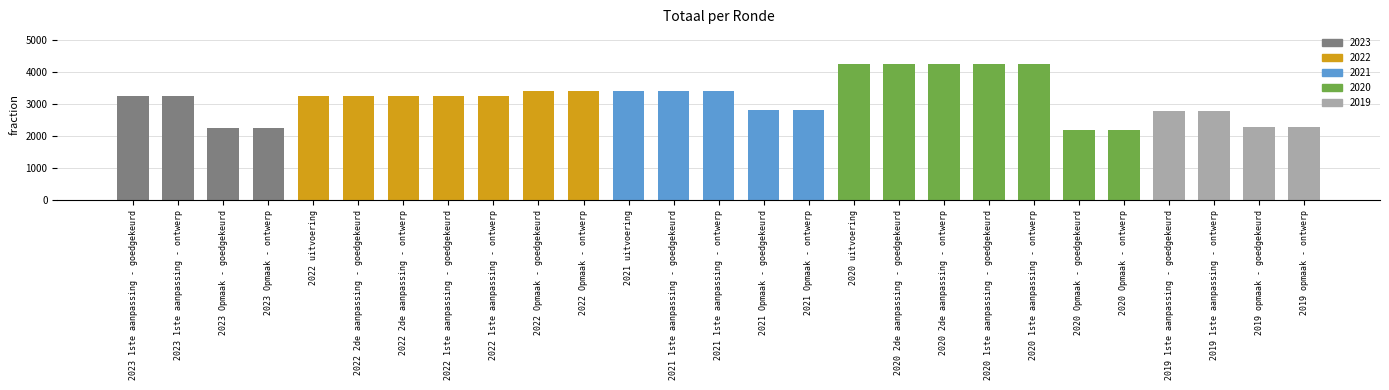

Which has a higher value, 2022 Opmaak - goedgekeurd or 2022 1ste aanpassing - goedgekeurd?

2022 Opmaak - goedgekeurd